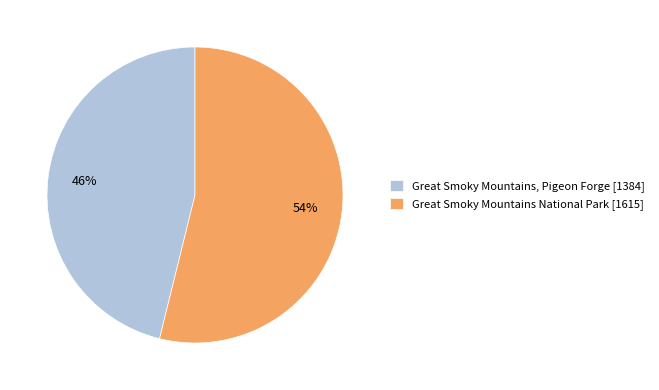

How many segments does this pie chart have?

2